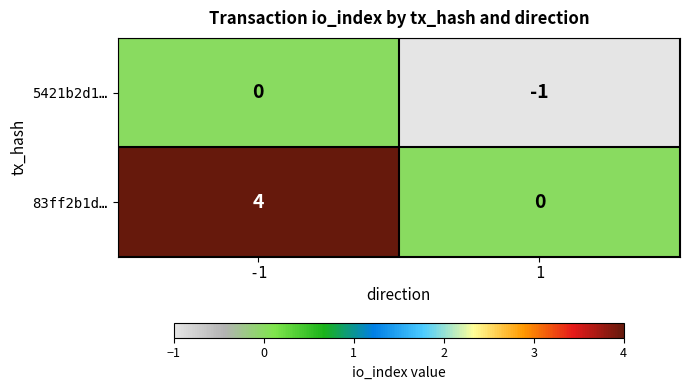

Rank the series by their maximum value, from highest to lowest.

83ff2b1d…, 5421b2d1…